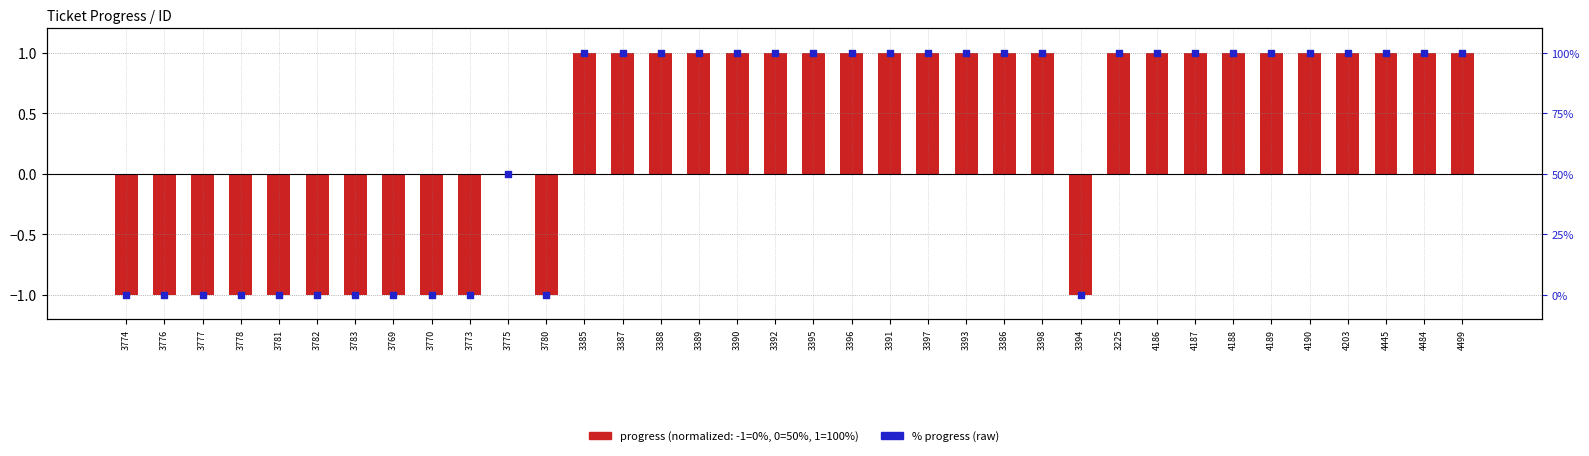

Which series contains the highest Y value?

% progress